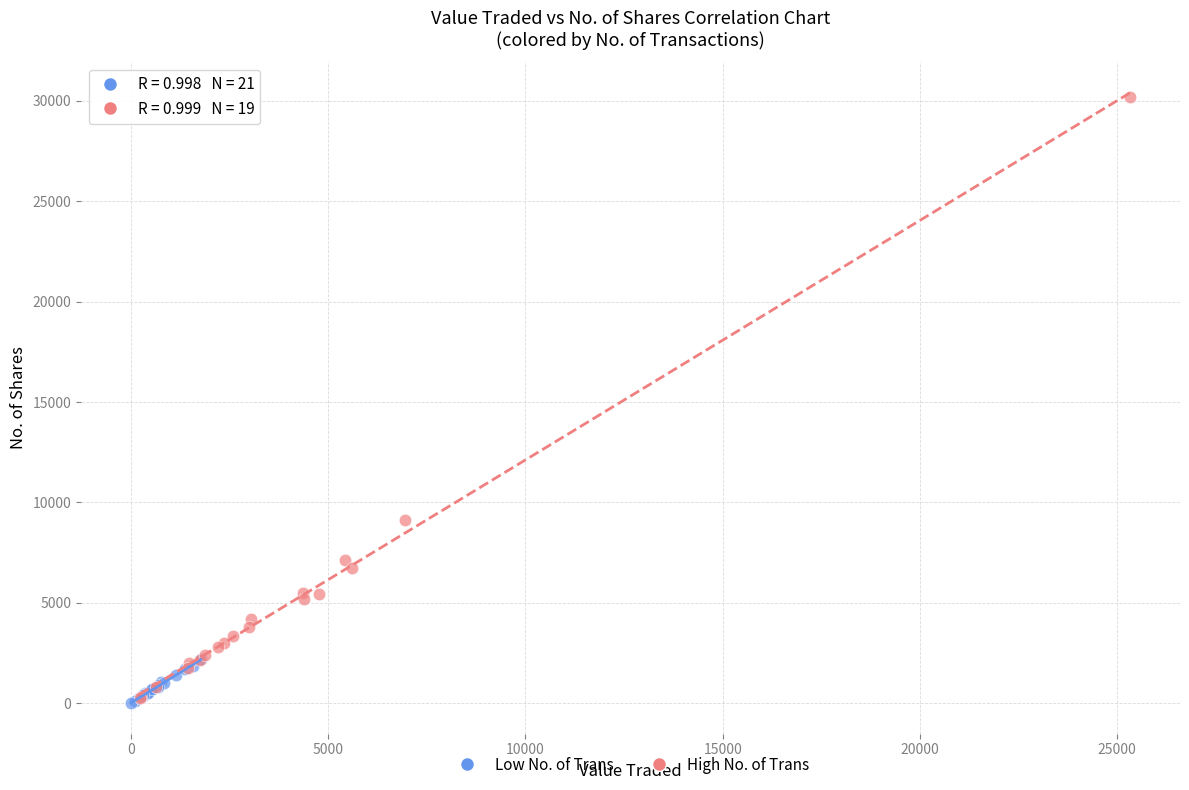

Which series contains the highest Y value?

High No. of Trans